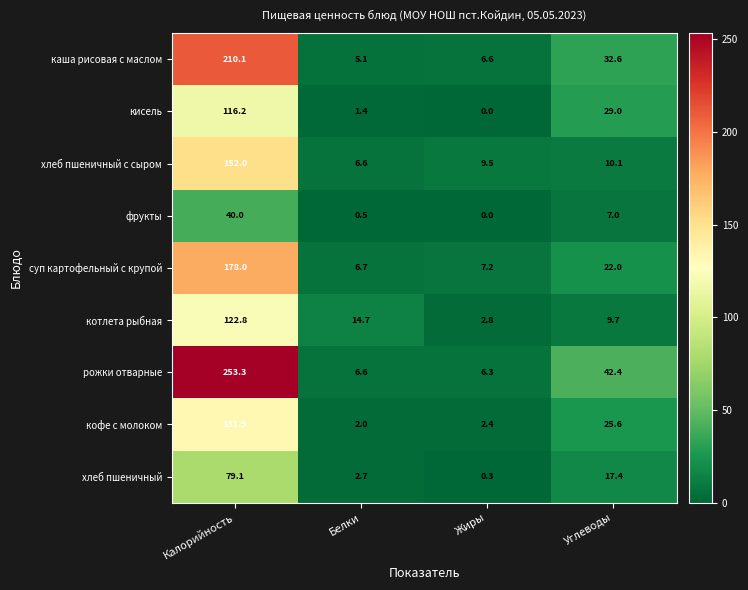

True or false: кофе с молоком has a value of 2.0 at Белки.

True